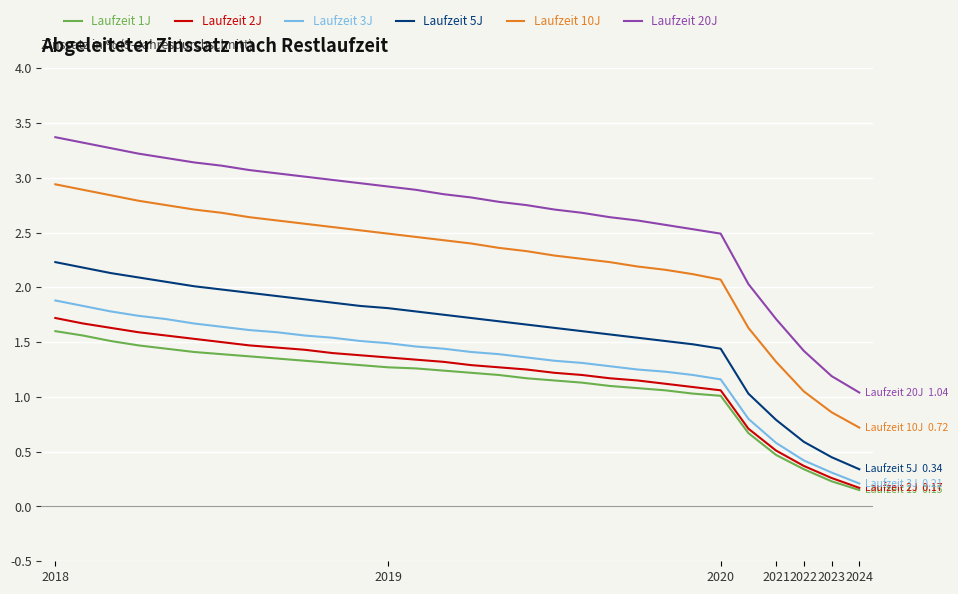

What is the maximum value shown in the chart?

3.4